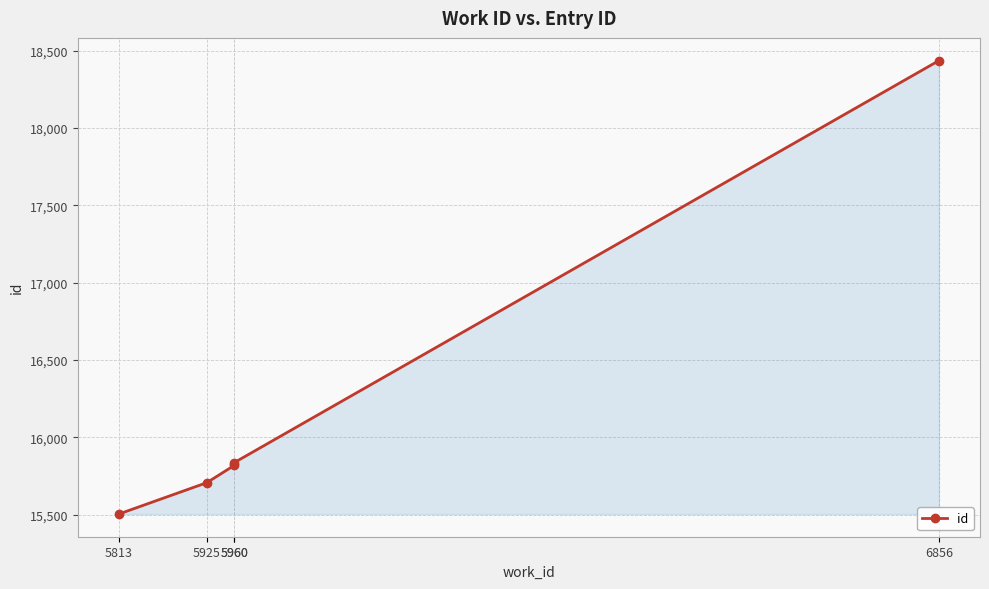

Reading right to left, extract all data points from this chart.

18436	15838	15820	15708	15505